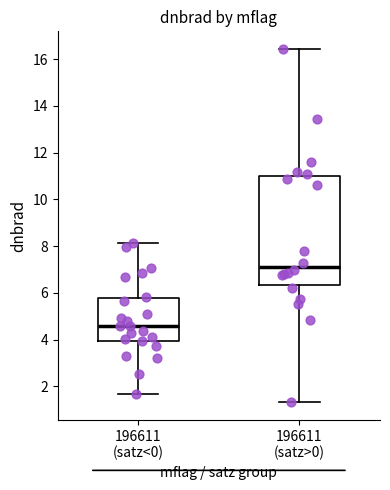

Where does the upper whisker of the box for 196611 (satz>0) end on the y-axis? The values are not printed on the chart, so give them approximately, as read against the axis.

16.4